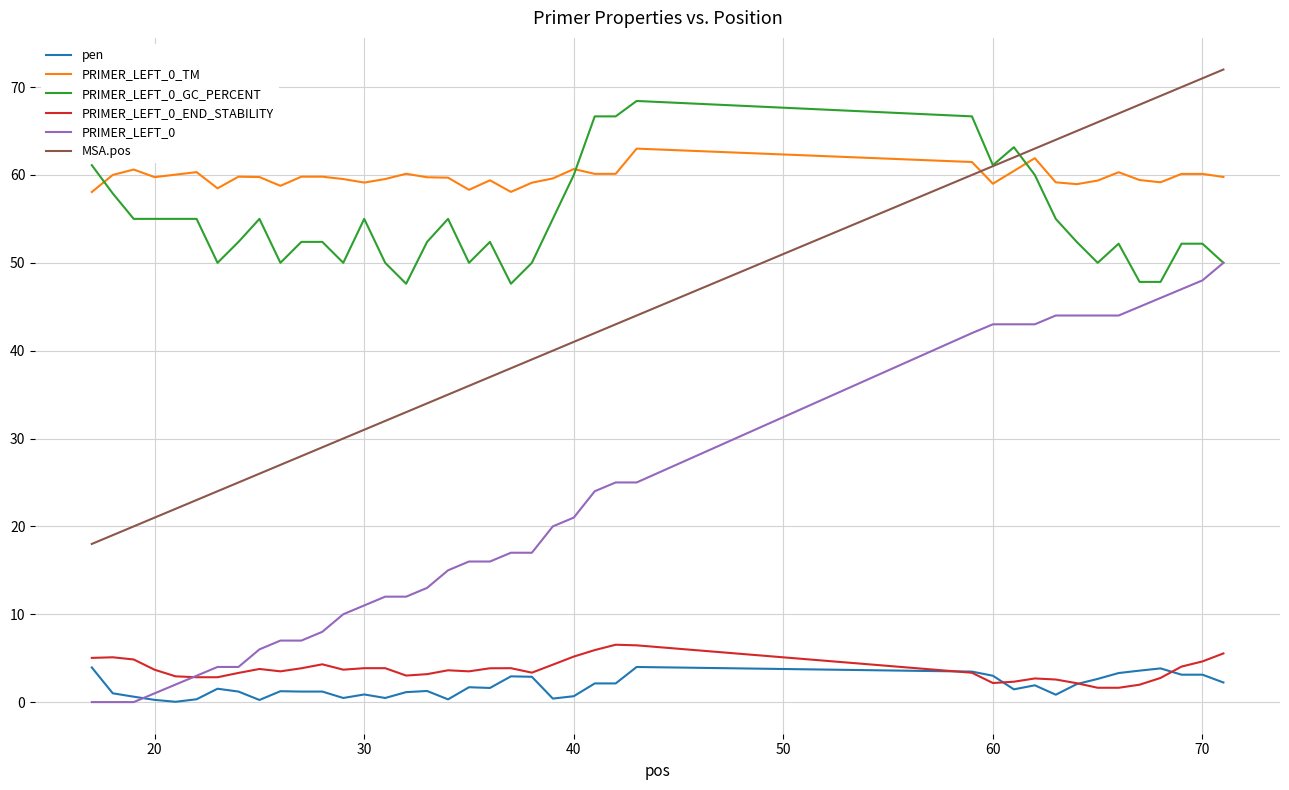

What is the maximum value for MSA.pos?

72.0